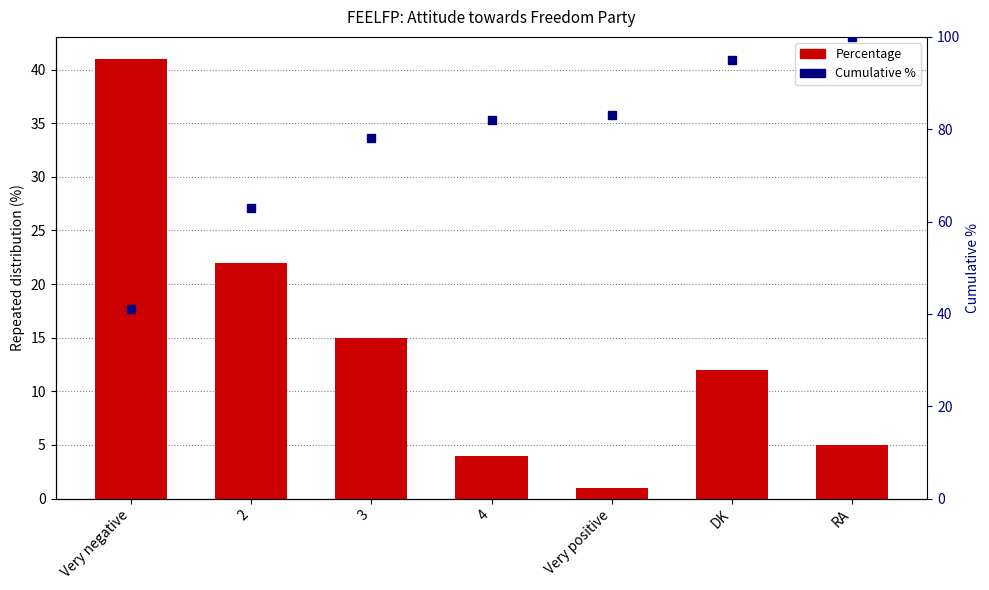

Does the chart contain any negative values?

No